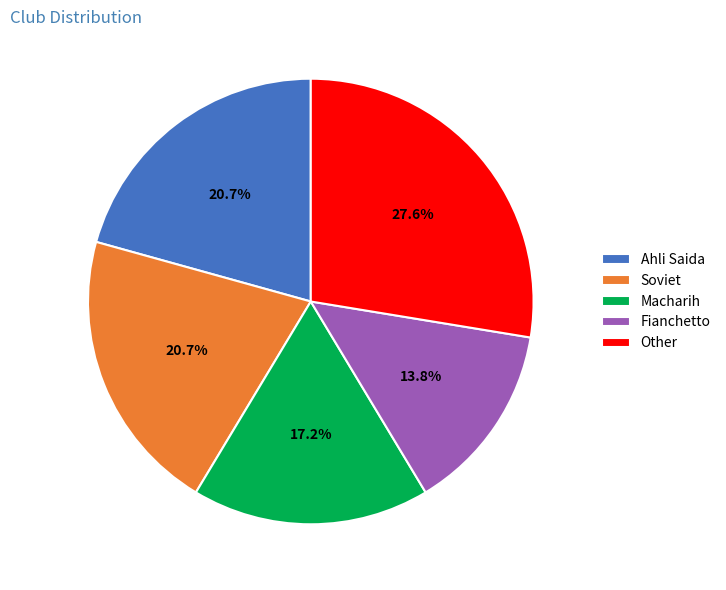

To the nearest percent, what is the difference between the Other and Fianchetto slice percentages?

14%